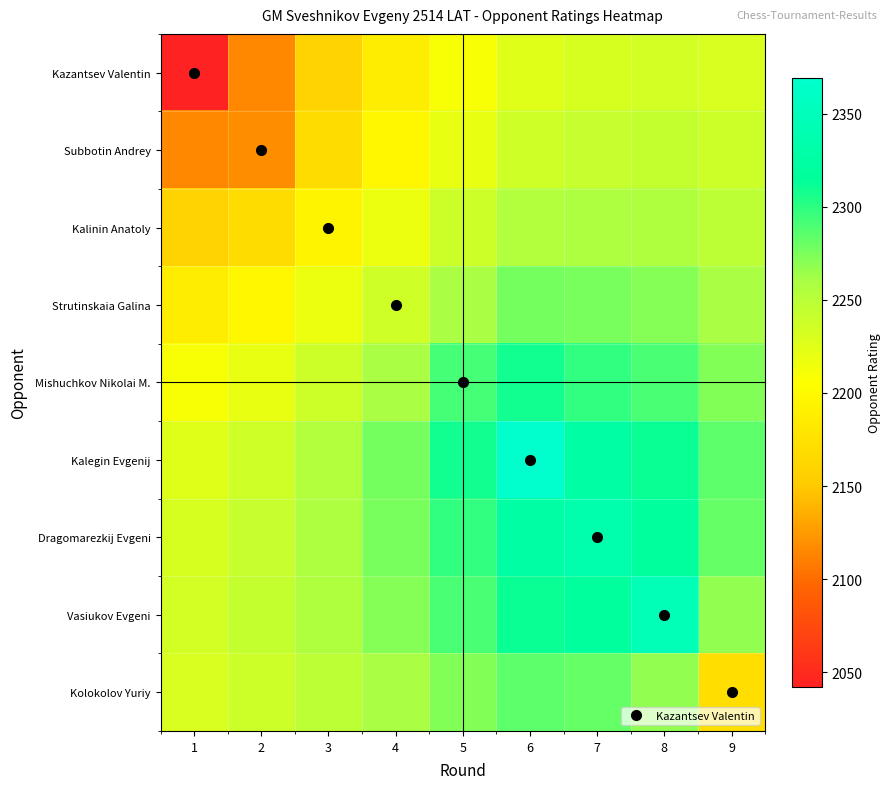

Reading left to right, transcribe all the data shown in this chart.

Kazantsev Valentin: 1=2042.3	2=2115.9	3=2159.4	4=2187.7	5=2209.7	6=2226.0	7=2232.4	8=2234.5	9=2230.8
Subbotin Andrey: 1=2115.9	2=2118.0	3=2169.7	4=2198.0	5=2220.2	6=2236.8	7=2242.1	8=2243.0	9=2237.7
Kalinin Anatoly: 1=2159.4	2=2169.7	3=2194.5	4=2217.7	5=2238.7	6=2254.8	7=2257.5	8=2256.4	9=2248.4
Strutinskaia Galina: 1=2187.7	2=2198.0	3=2217.7	4=2236.3	5=2259.7	6=2276.7	7=2275.8	8=2271.9	9=2260.2
Mishuchkov Nikolai M.: 1=2209.7	2=2220.2	3=2238.7	4=2259.7	5=2291.2	6=2308.0	7=2298.8	8=2290.2	9=2273.0
Kalegin Evgenij: 1=2226.0	2=2236.8	3=2254.8	4=2276.7	5=2308.0	6=2369.0	7=2327.1	8=2310.3	9=2284.1
Dragomarezkij Evgeni: 1=2232.4	2=2242.1	3=2257.5	4=2275.8	5=2298.8	6=2327.1	7=2335.3	8=2318.7	9=2281.3
Vasiukov Evgeni: 1=2234.5	2=2243.0	3=2256.4	4=2271.9	5=2290.2	6=2310.3	7=2318.7	8=2346.7	9=2267.9
Kolokolov Yuriy: 1=2230.8	2=2237.7	3=2248.4	4=2260.2	5=2273.0	6=2284.1	7=2281.3	8=2267.9	9=2170.9